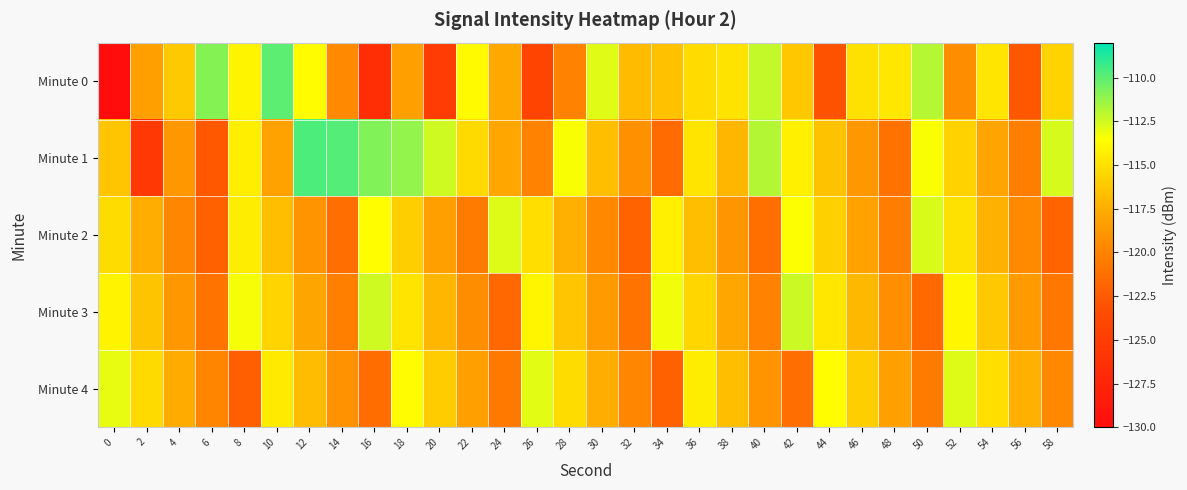

What is the spread (max minus min) of values at 50?

9.7